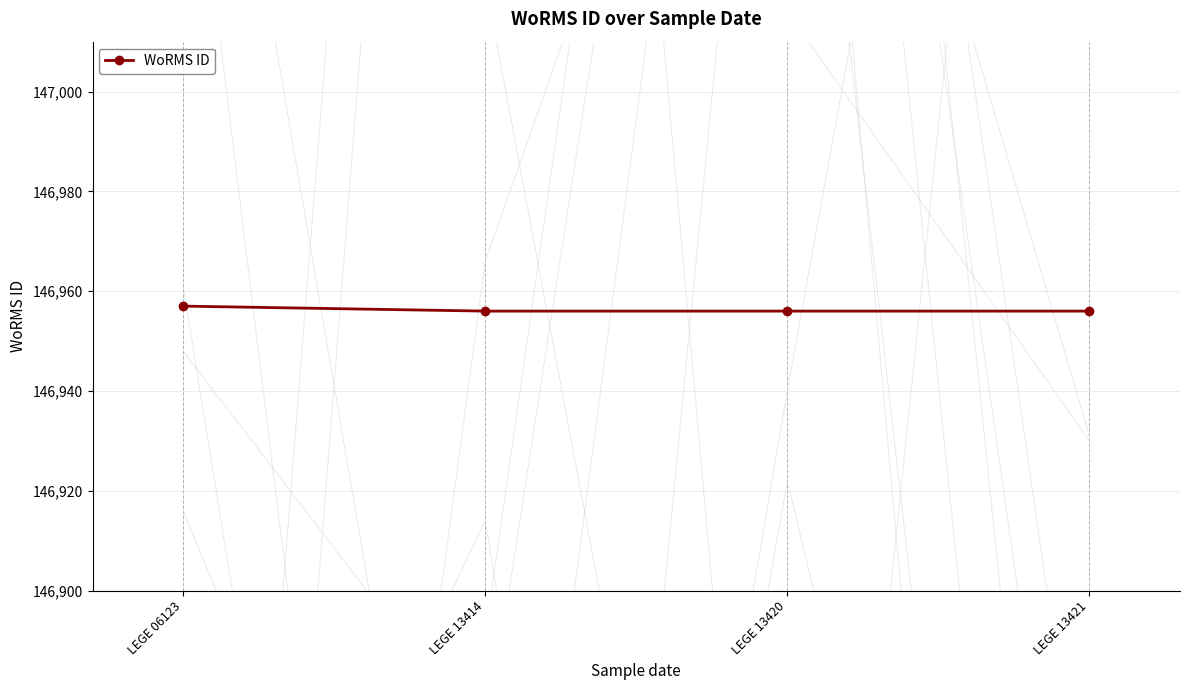

Reading right to left, list all the values displayed in this chart.

LEGE 13421=146956	LEGE 13420=146956	LEGE 13414=146956	LEGE 06123=146957